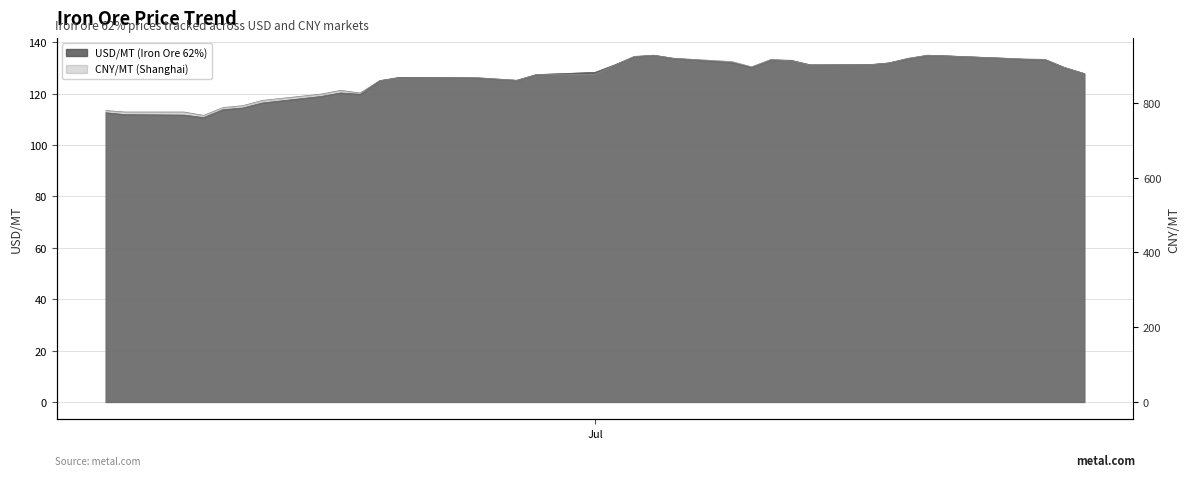

Count the number of categories in the chart.

36